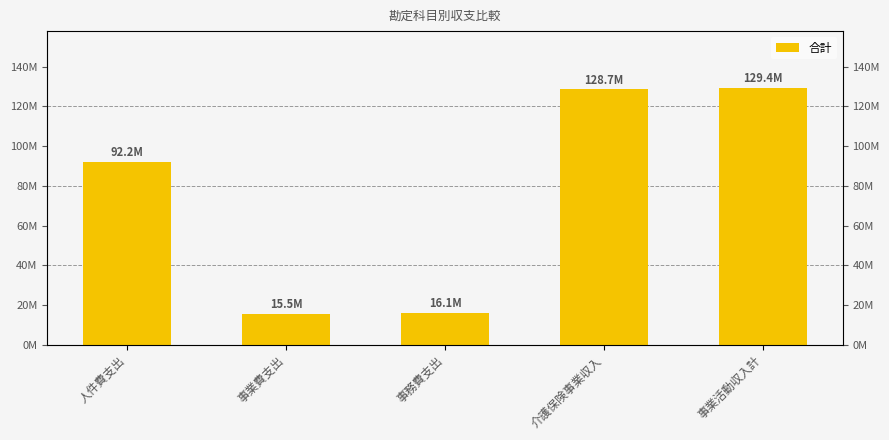

Rank the categories by value from highest to lowest.

事業活動収入計, 介護保険事業収入, 人件費支出, 事務費支出, 事業費支出